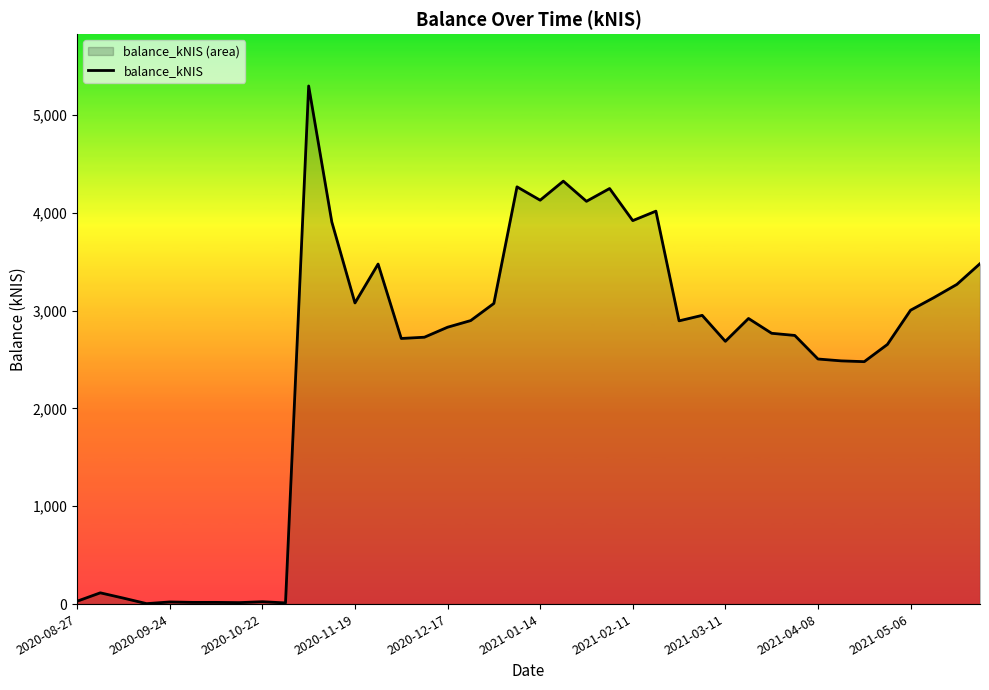

What is the value of the 21st point from the left?

4128.3